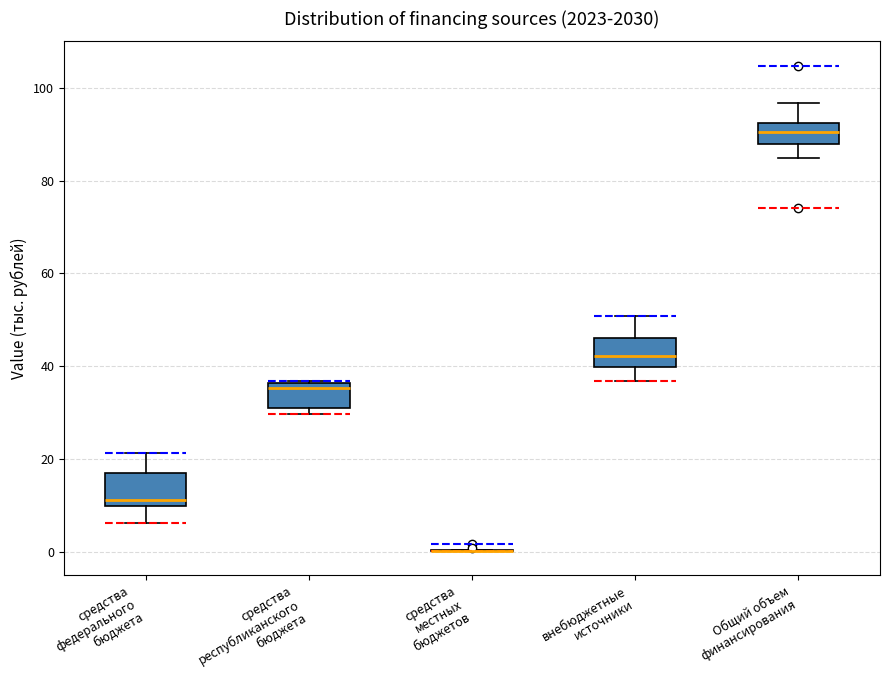

Where does the median line of the box for Общий объем финансирования sit on the y-axis? The values are not printed on the chart, so give them approximately, as read against the axis.

90